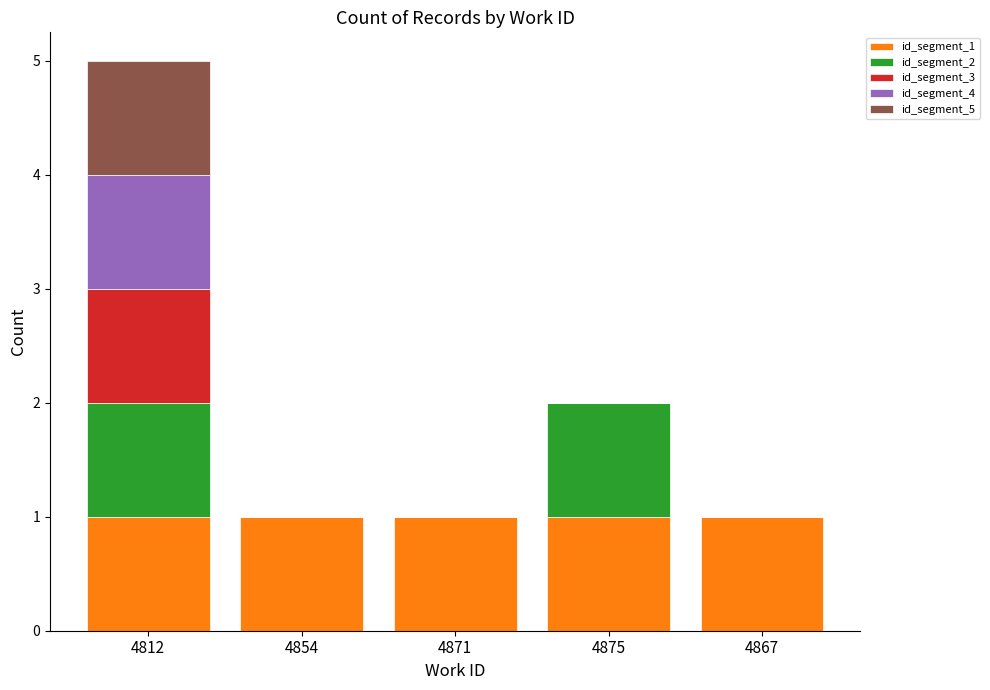

What is the total value across all series at 4812?

5